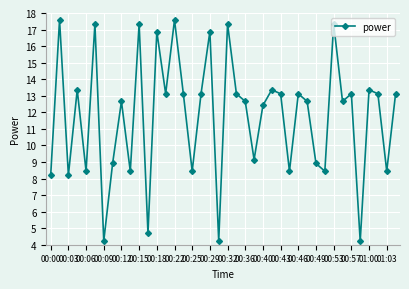

What is the average value?

11.8